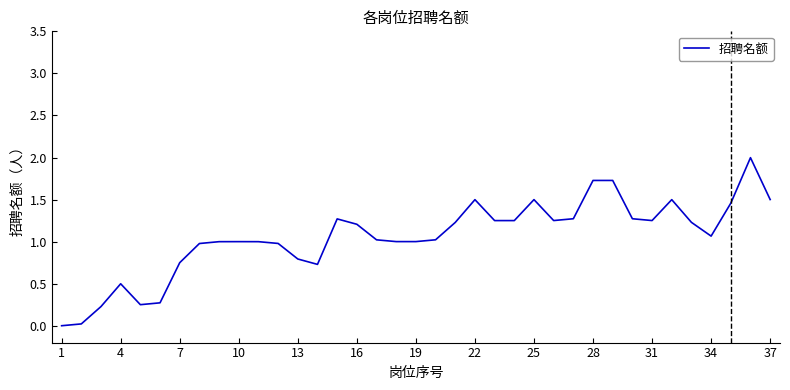

What is the greatest value displayed?

2.0